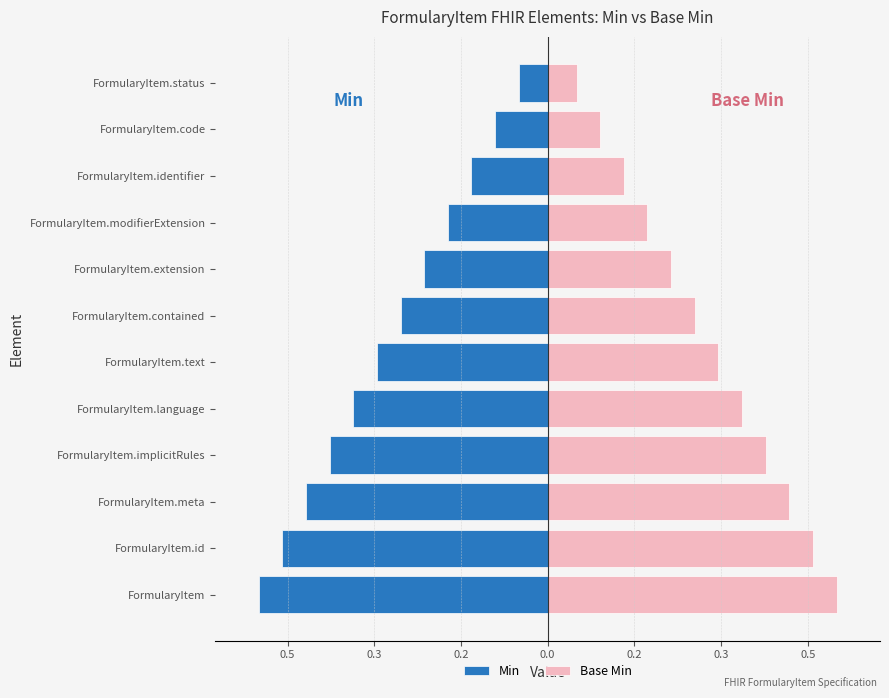

What is the sum of all Min values?

-3.3